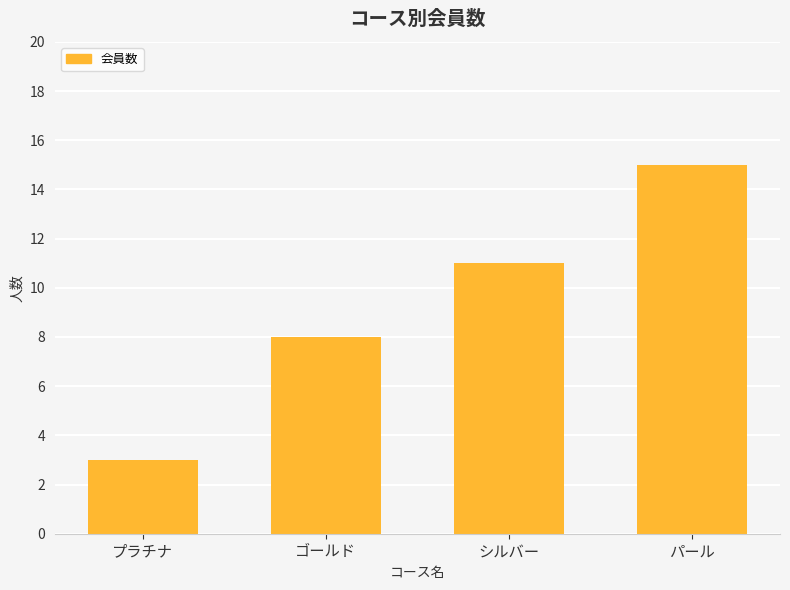

Is it true that the value at ゴールド is 3?

False